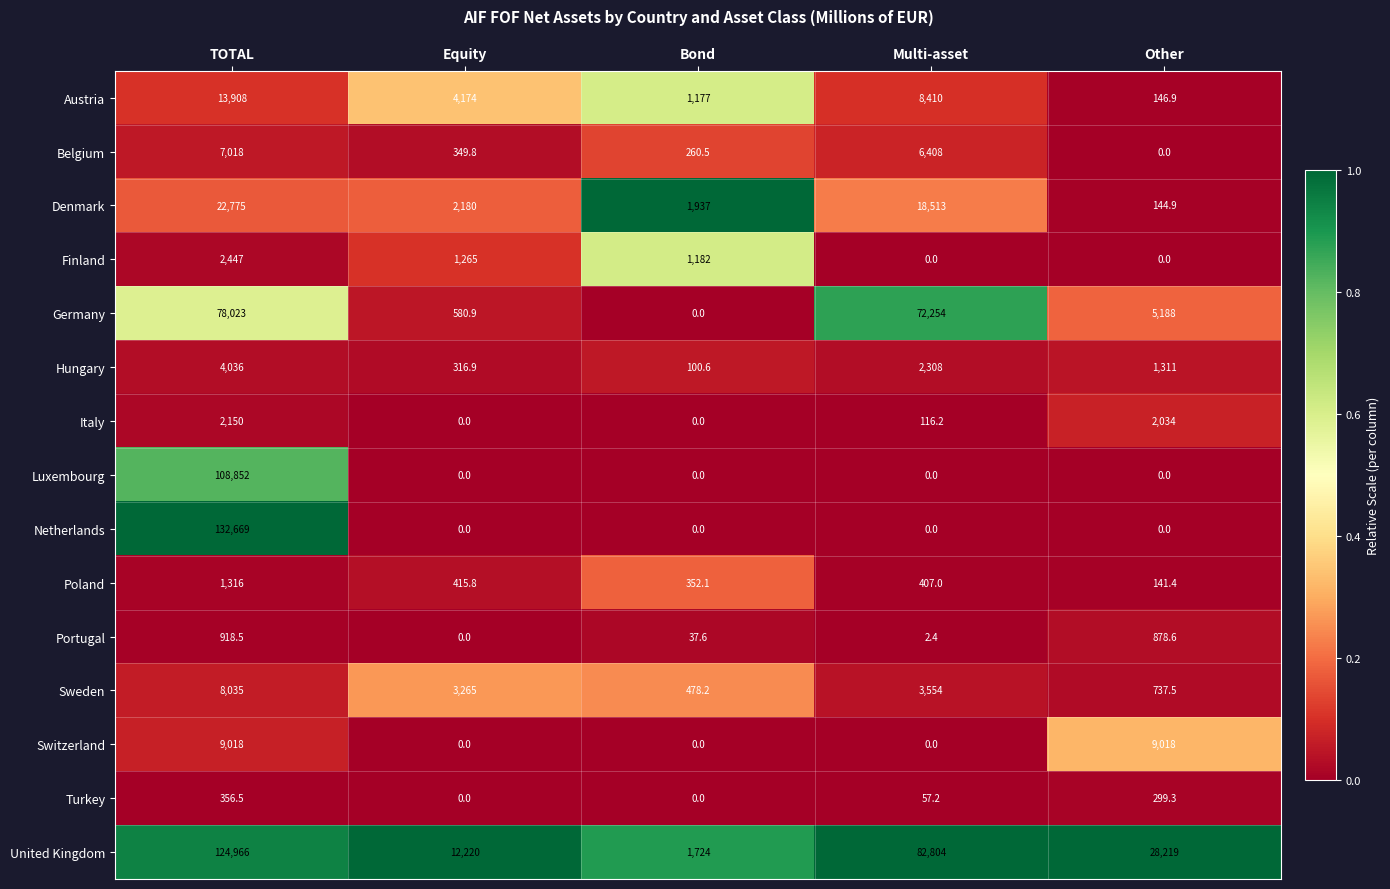

Between TOTAL and Other, which series saw the biggest shift?

Netherlands